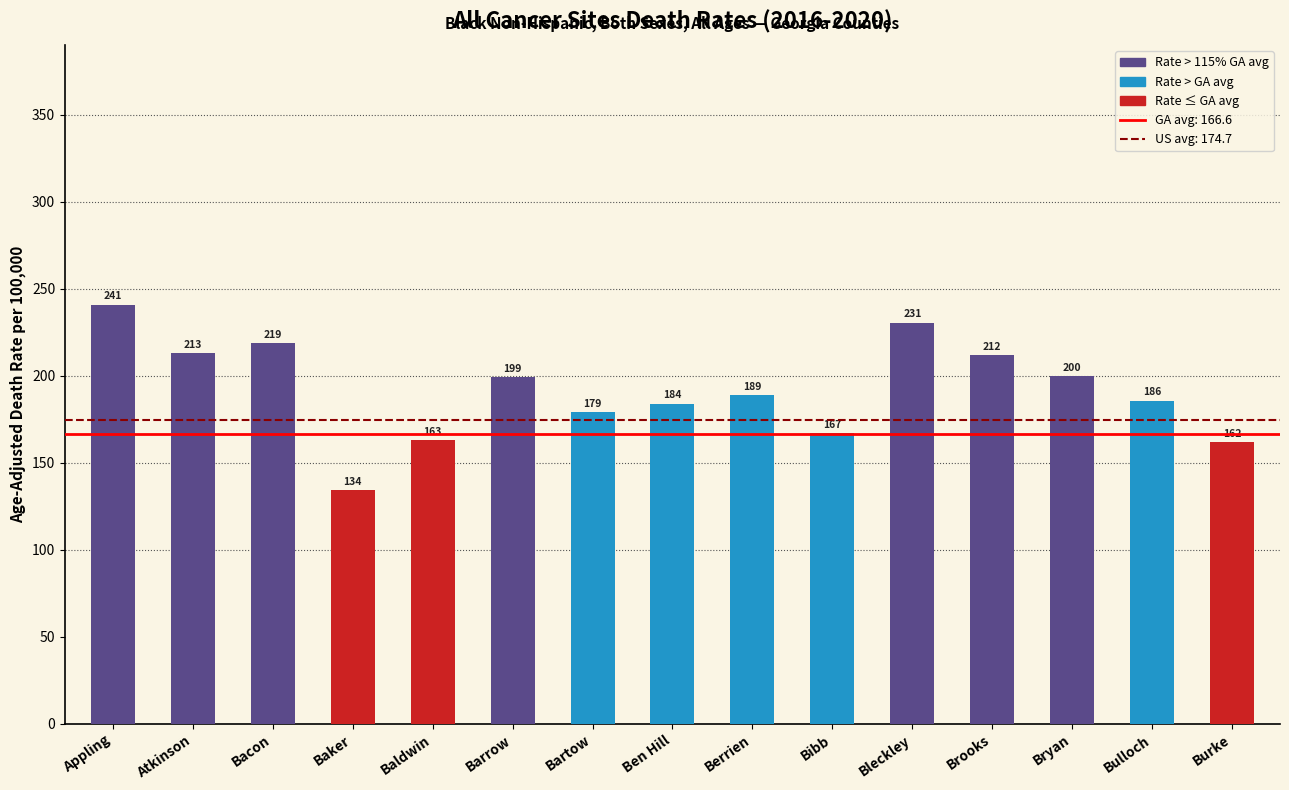

List the labels in order of value, largest first.

Appling, Bleckley, Bacon, Atkinson, Brooks, Bryan, Barrow, Berrien, Bulloch, Ben Hill, Bartow, Bibb, Baldwin, Burke, Baker